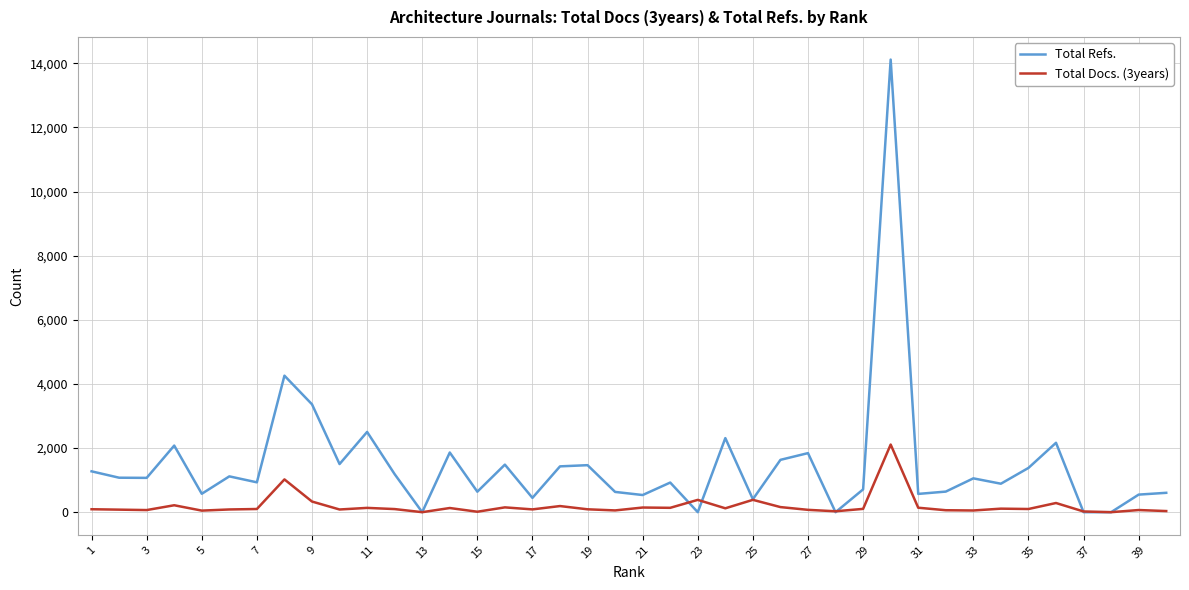

Which series has the largest total across all categories?

Total Refs.